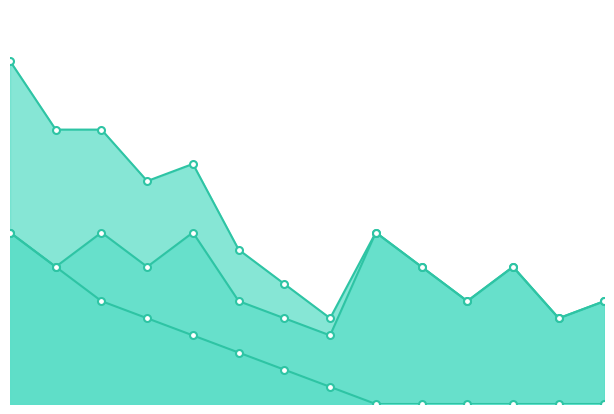

Reading left to right, extract all data points from this chart.

Meet Points: 20	16	16	13	14	9	7	5	10	8	6	8	5	6
Medal Points: 10	8	6	5	4	3	2	1	0	0	0	0	0	0
Div Points: 10	8	10	8	10	6	5	4	10	8	6	8	5	6